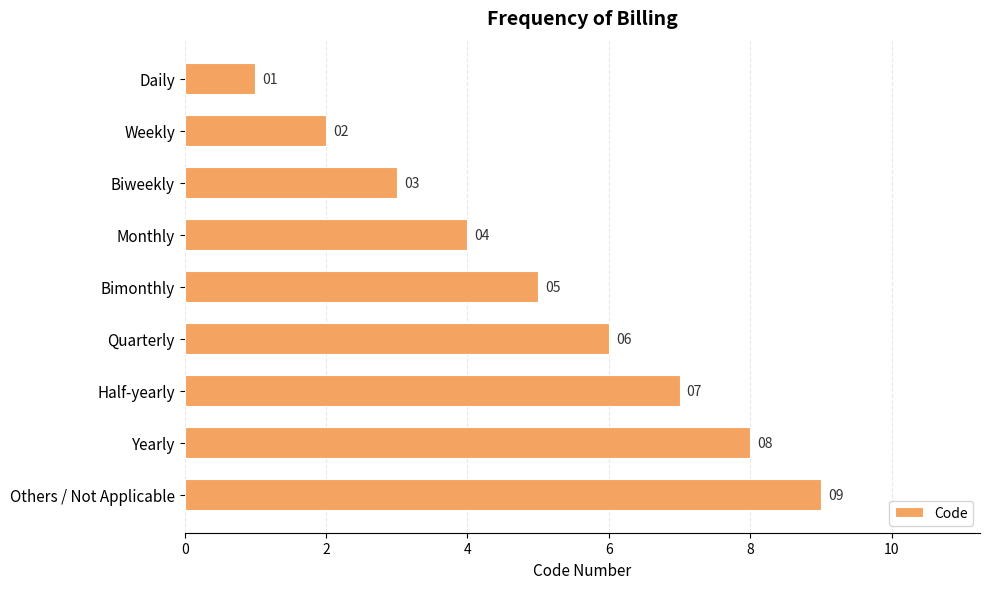

What is the change in value from Half-yearly to Yearly?

+1